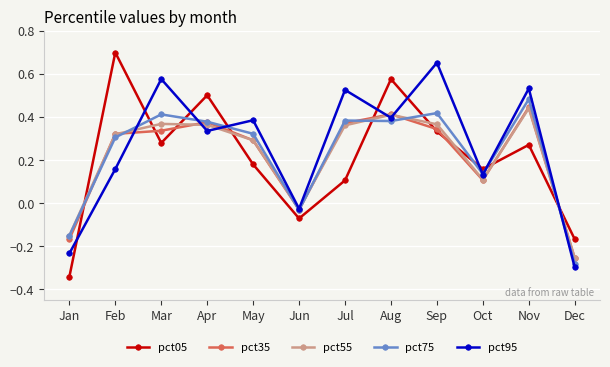

How many interior local peaks does the pct05 series have?

4